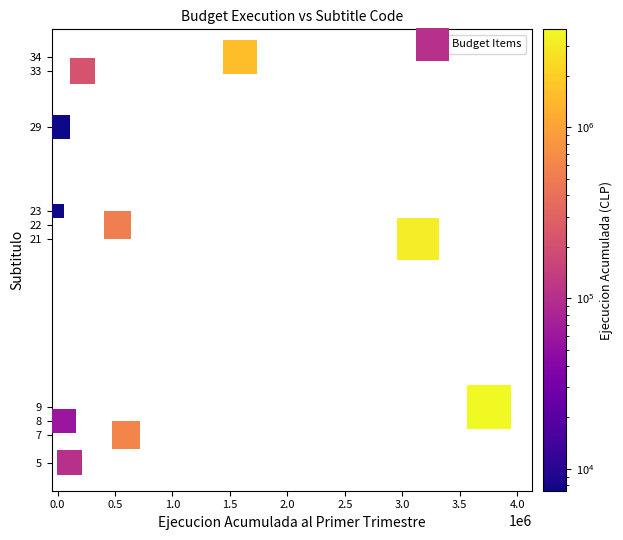

What is the average X value?

998160